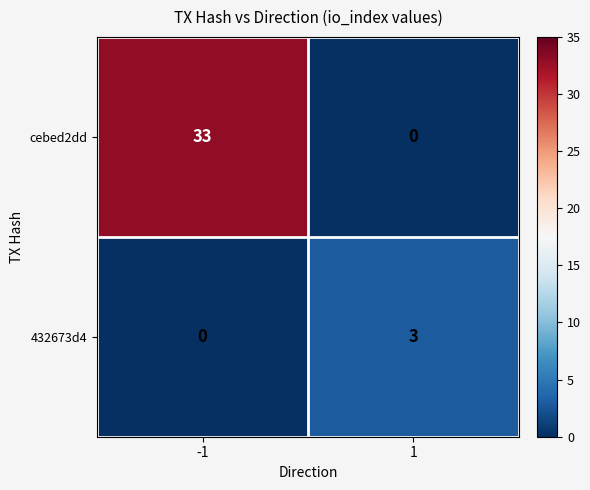

At which category is the sum across all series the highest?

-1